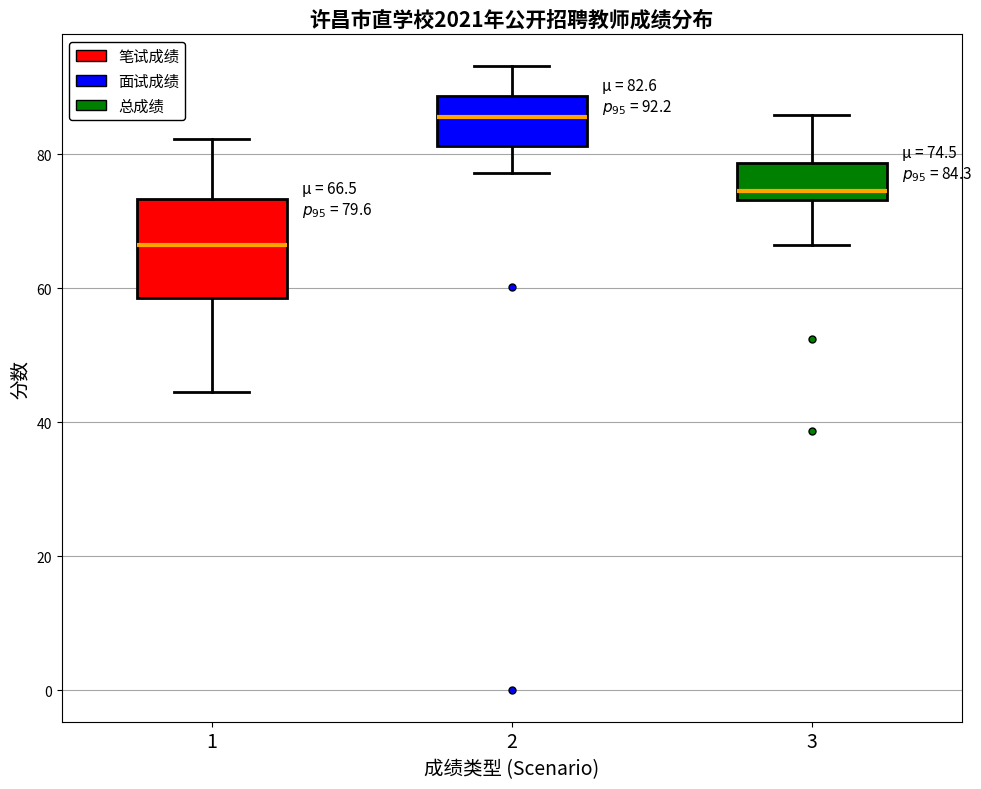

Which box has the lowest median line?

1